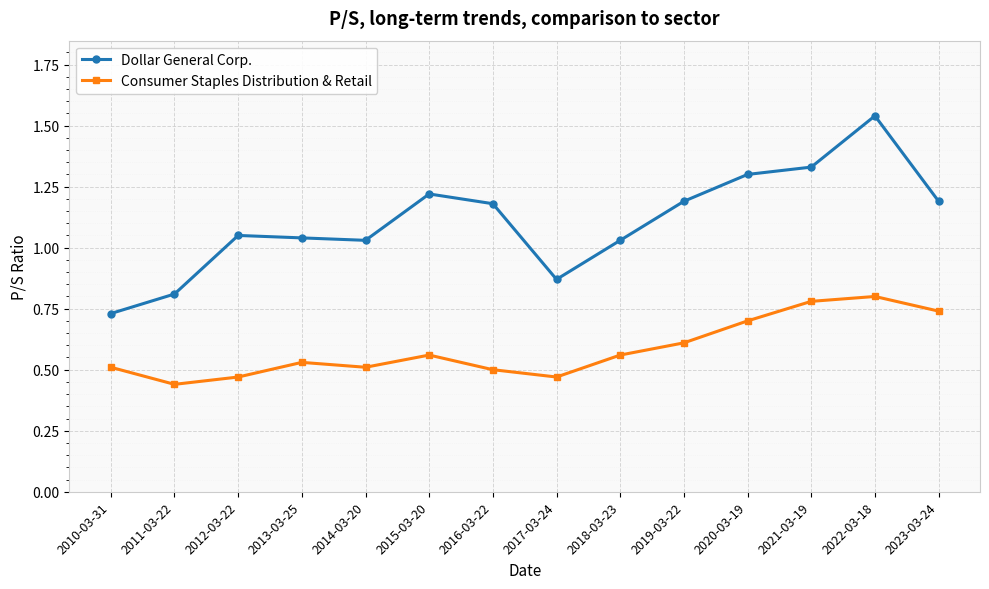

What position from the left is 2014-03-20?

5